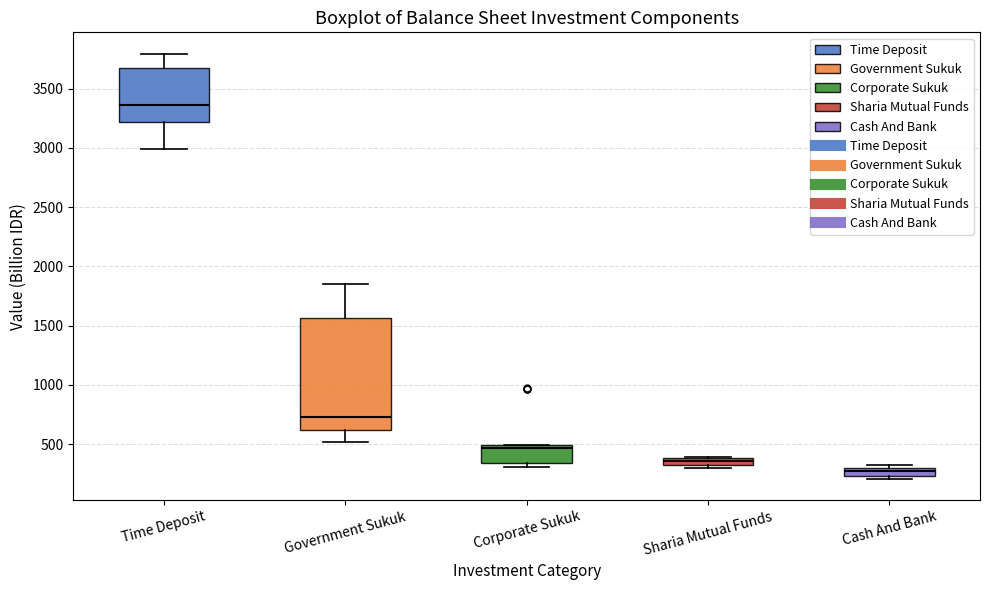

Which box is the tallest, from its lower edge to its upper edge?

Government Sukuk